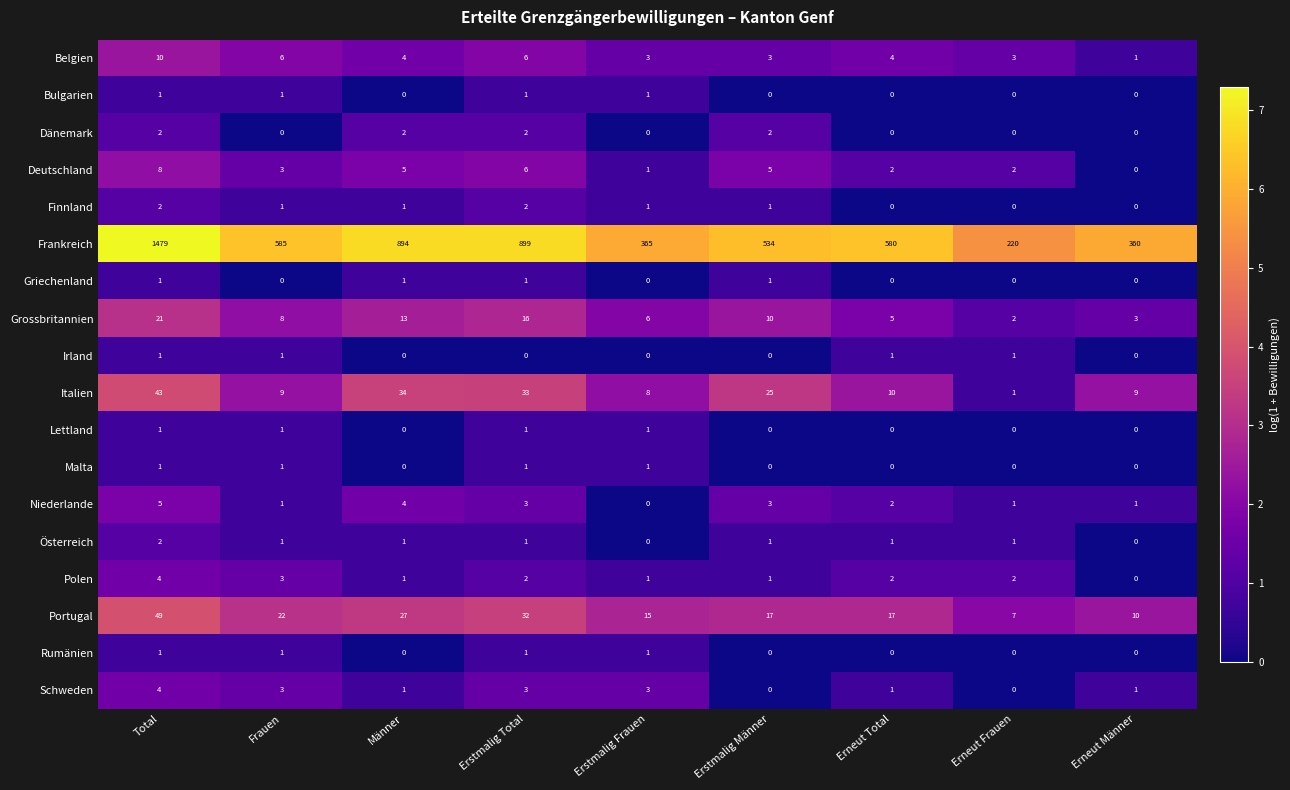

What is the difference between the Portugal values at Erneut Total and Erneut Männer?

7